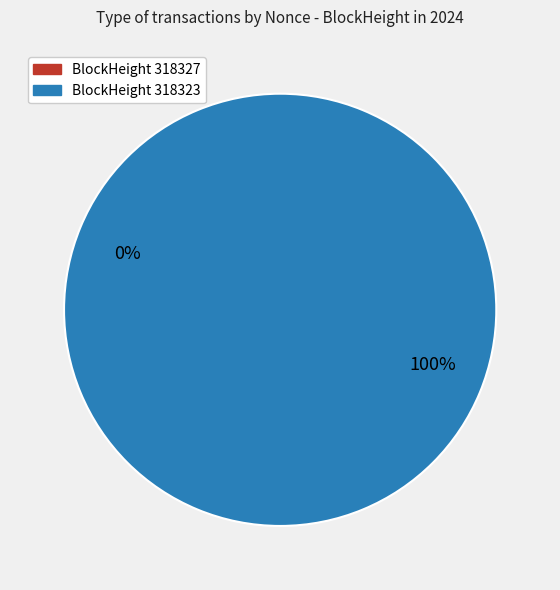

Count the number of slices in the pie.

2